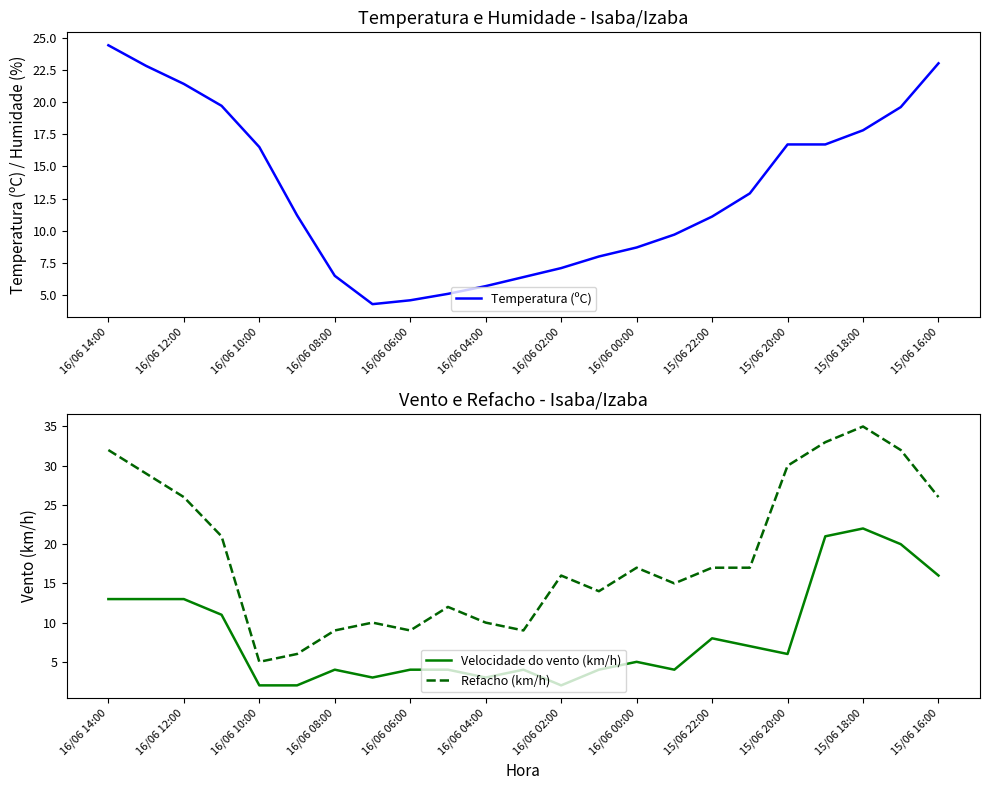

True or false: Refacho (km/h) and Velocidade do vento (km/h) cross at least once.

False